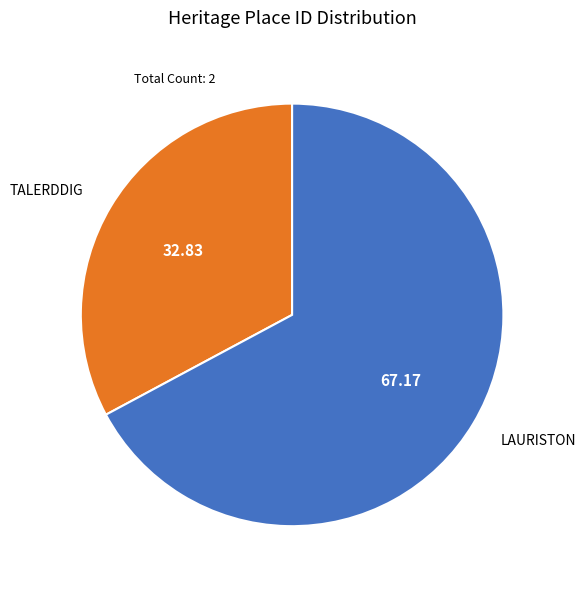

What is the ratio of the value at TALERDDIG to the value at LAURISTON?

0.5